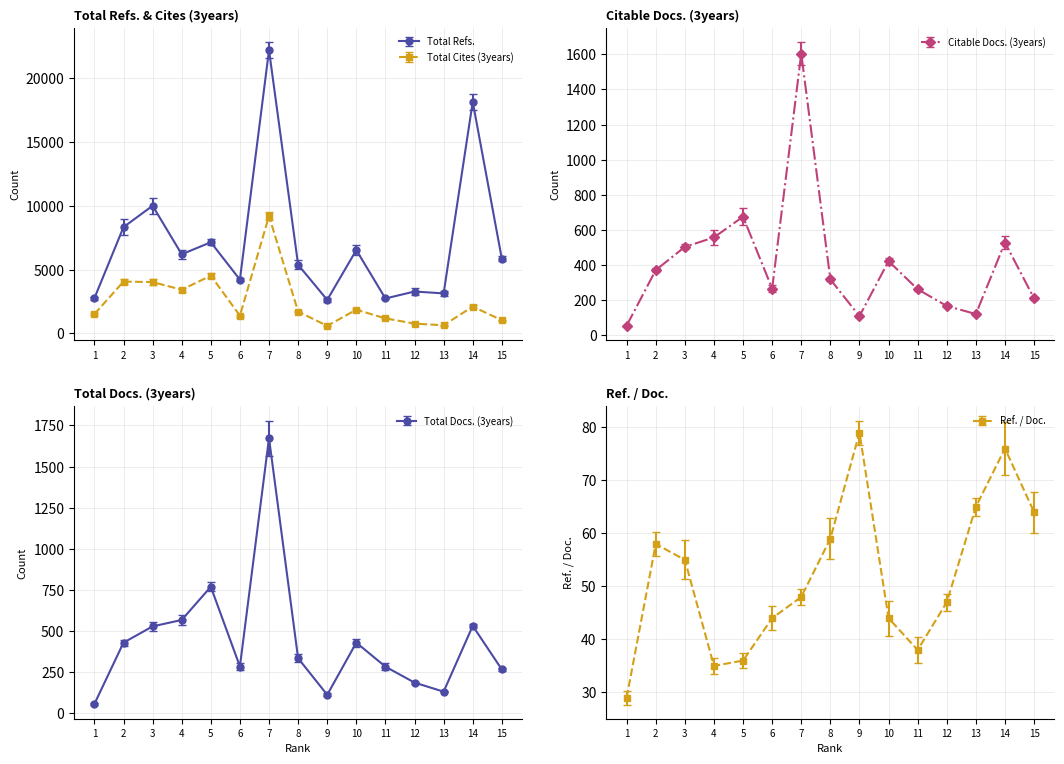

What is the maximum value for Total Refs.?

22199